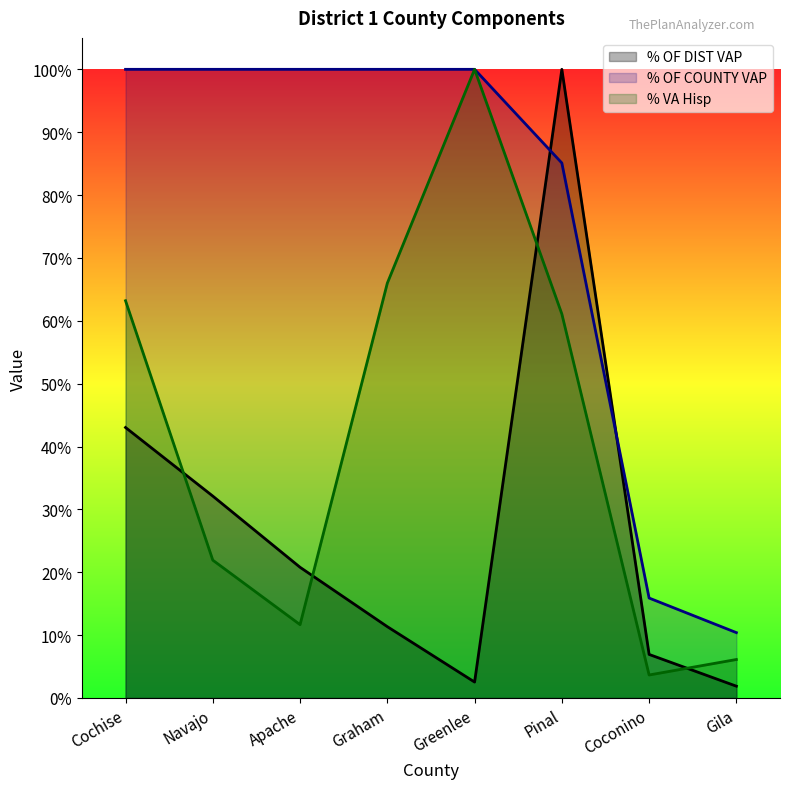

In % OF DIST VAP, how many points are lower than both neighbors (excluding endpoints)?

1